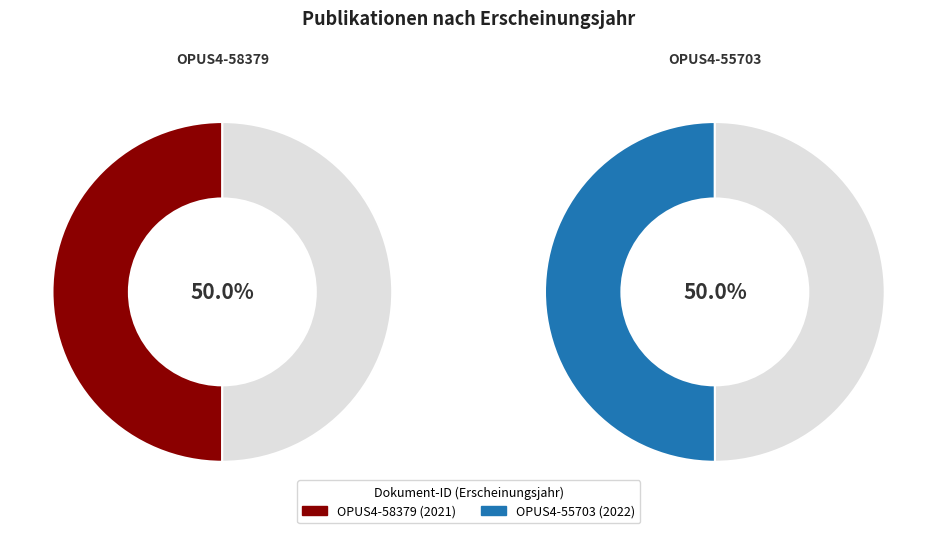

Which slice is the smallest?

OPUS4-58379